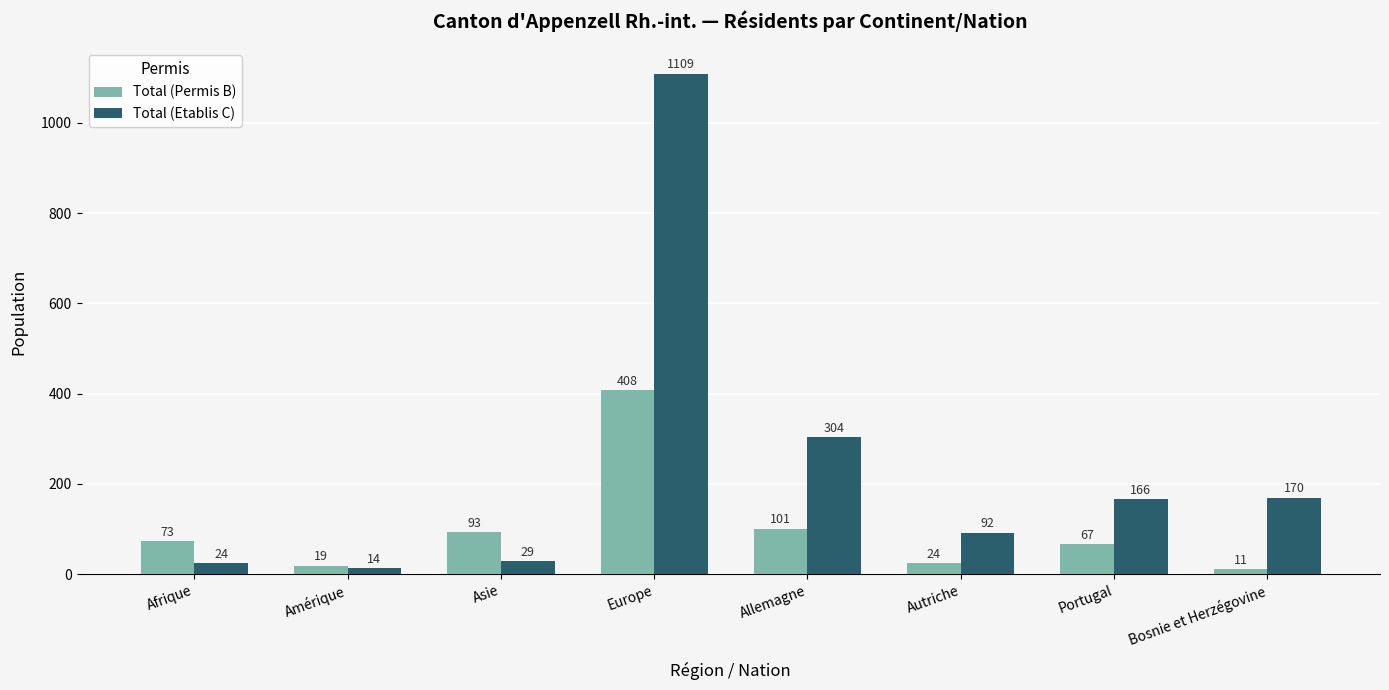

Which category has the lowest value in the Total (Etablis C) series?

Amérique